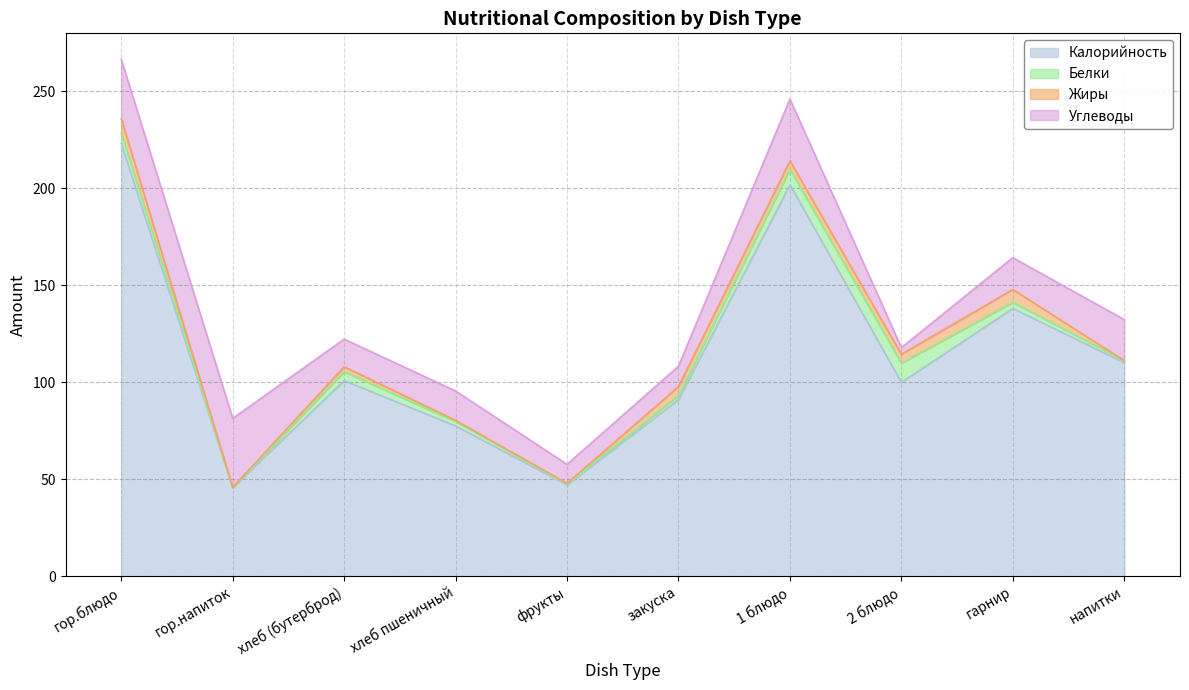

The Калорийность series shows 91.0 at закуска. True or false?

True